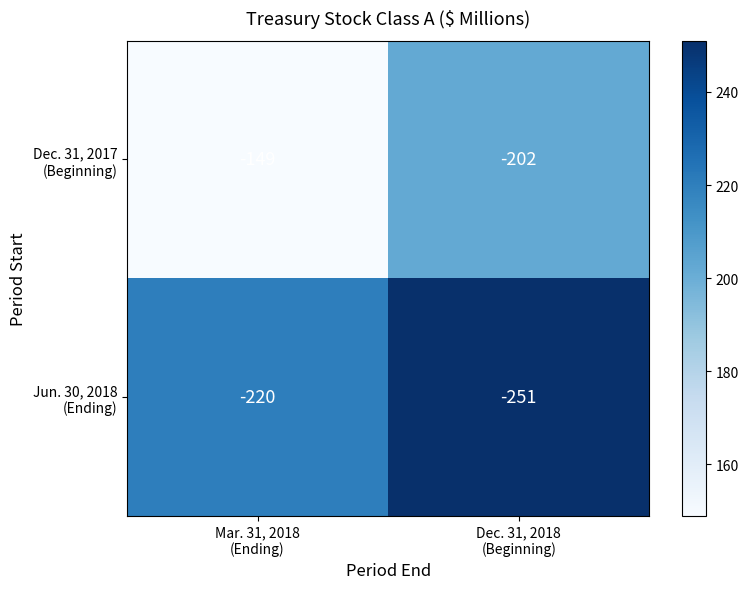

What is the minimum value shown in the chart?

-251